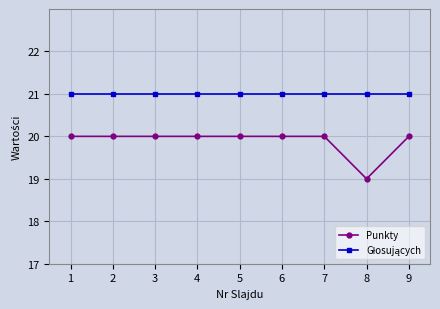

Which category has the lowest value across all series?

8